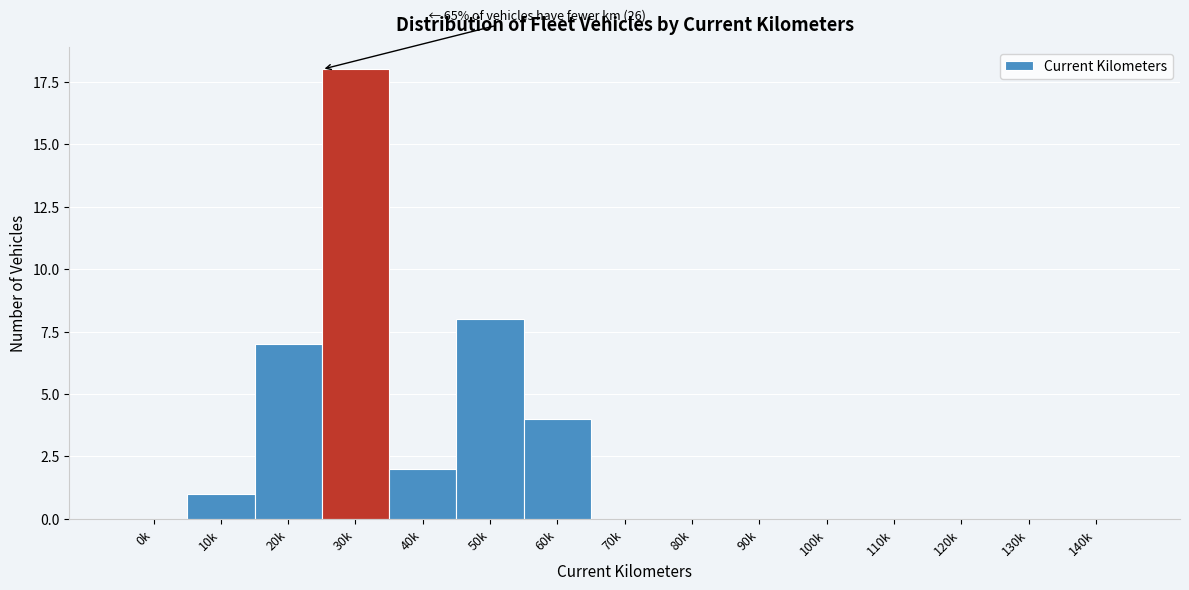

Reading left to right, extract all data points from this chart.

0k=0	10k=1	20k=7	30k=18	40k=2	50k=8	60k=4	70k=0	80k=0	90k=0	100k=0	110k=0	120k=0	130k=0	140k=0